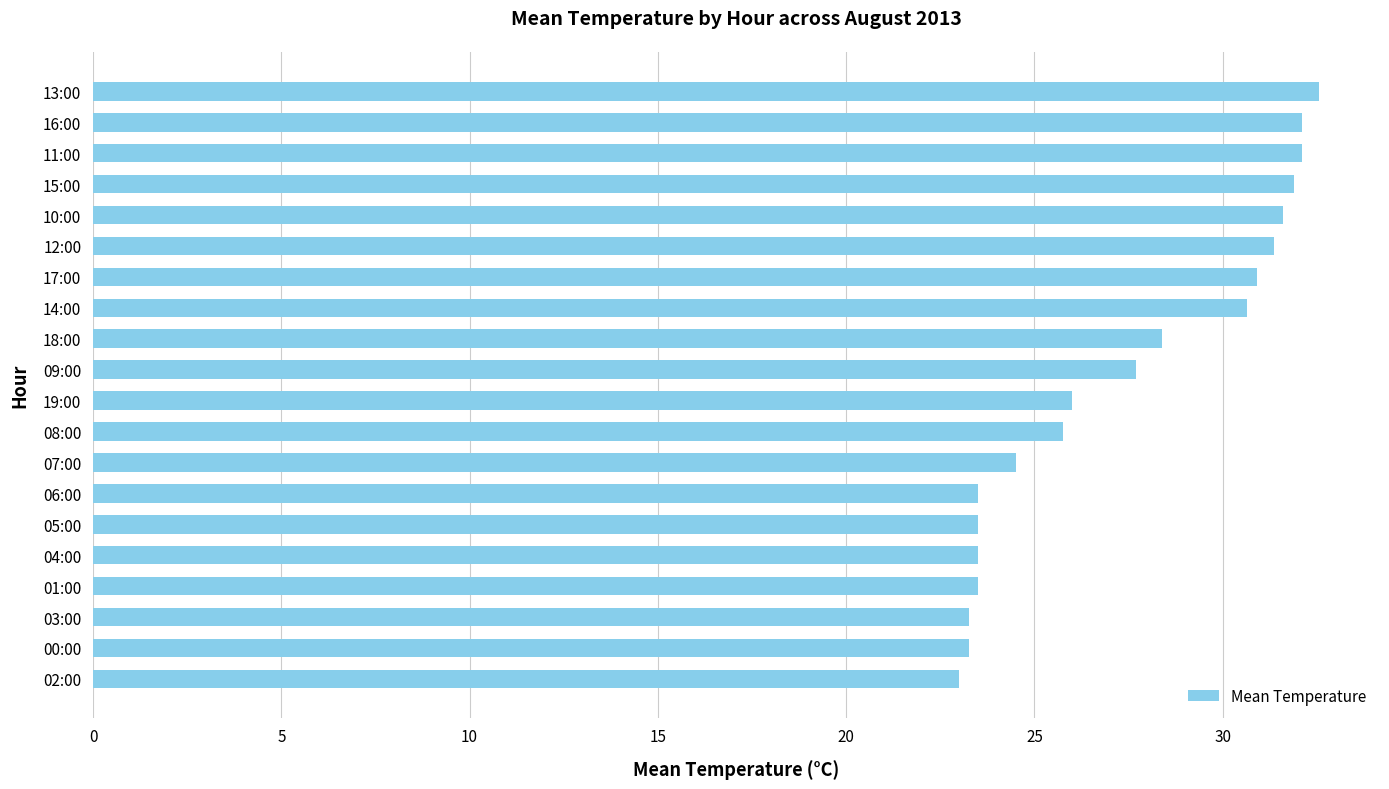

Where is the data nearest to the value 27?

09:00